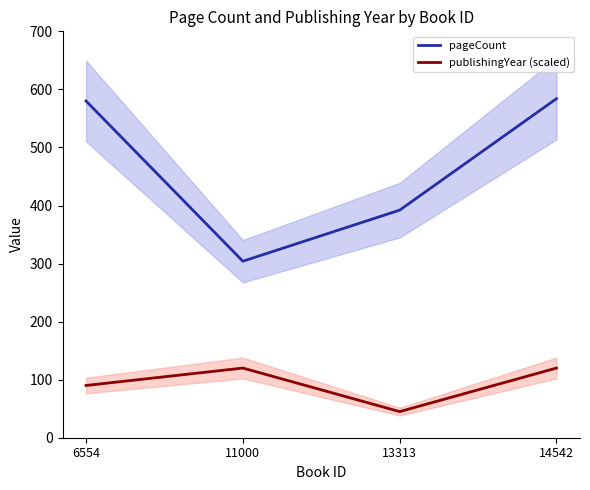

What is the value of the publishingYear (scaled) point at the 1st from the left?

90